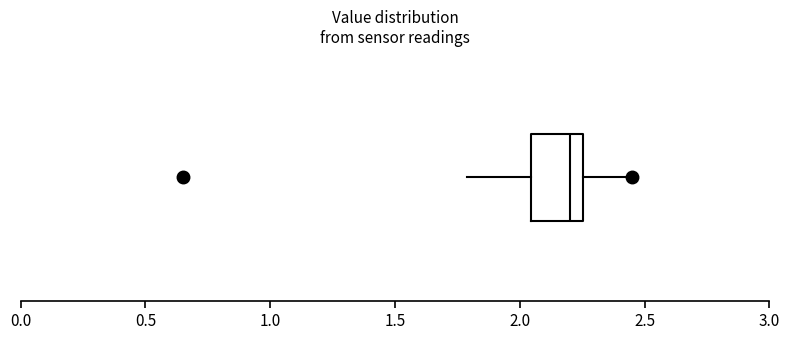

Where is the left edge of the box on the x-axis? The values are not printed on the chart, so give them approximately, as read against the axis.

2.05